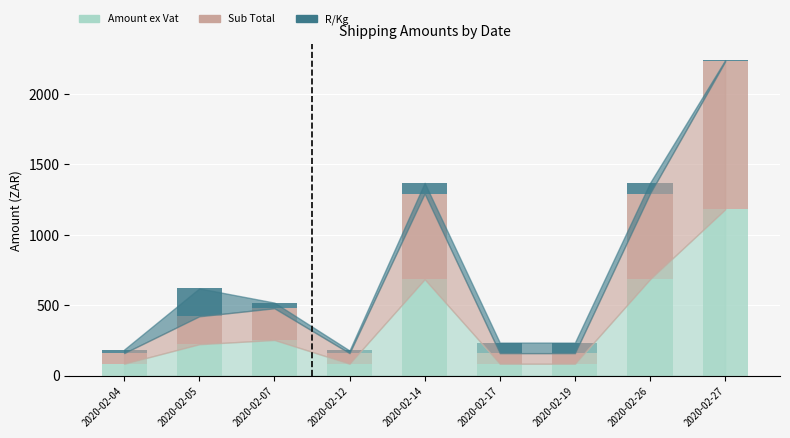

What is the average value of the Amount ex Vat series?

373.9